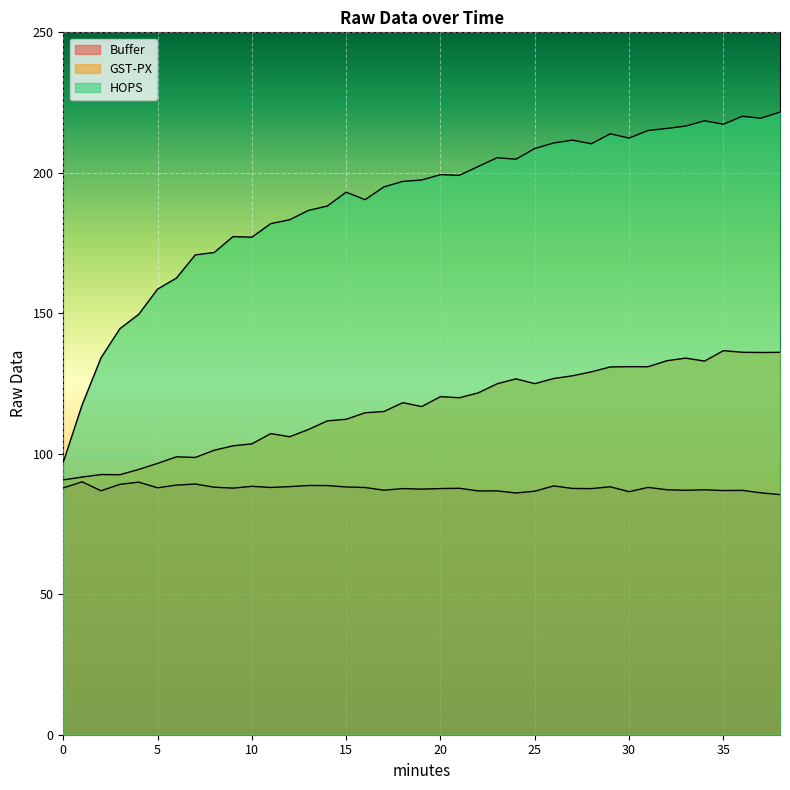

True or false: HOPS has a value of 149.6 at 4.

True